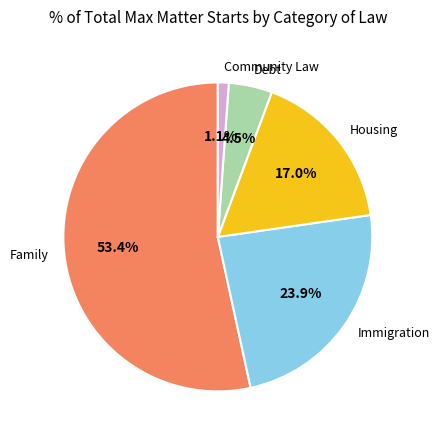

Is there a majority slice in this chart?

Yes